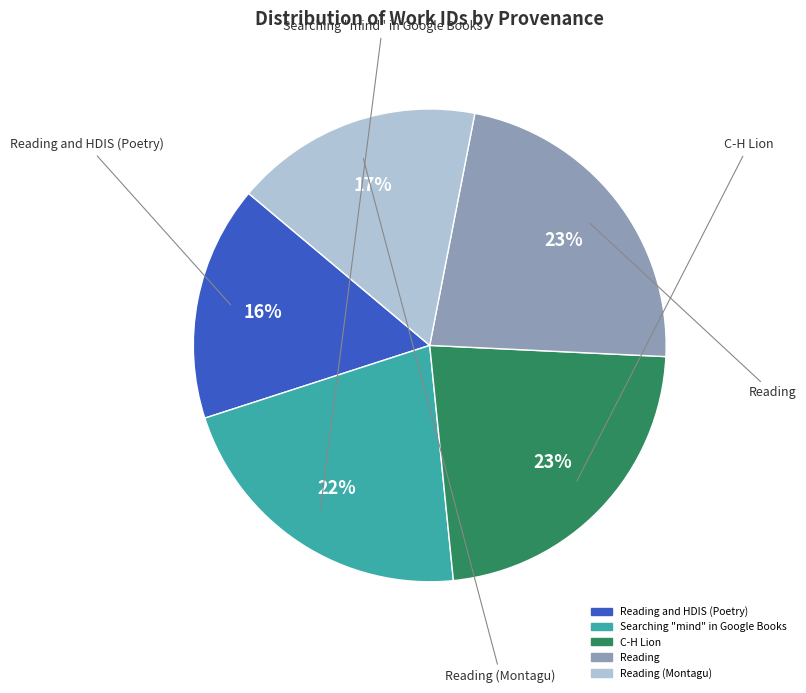

To the nearest percent, what is the difference between the largest and smallest slice percentages?

7%